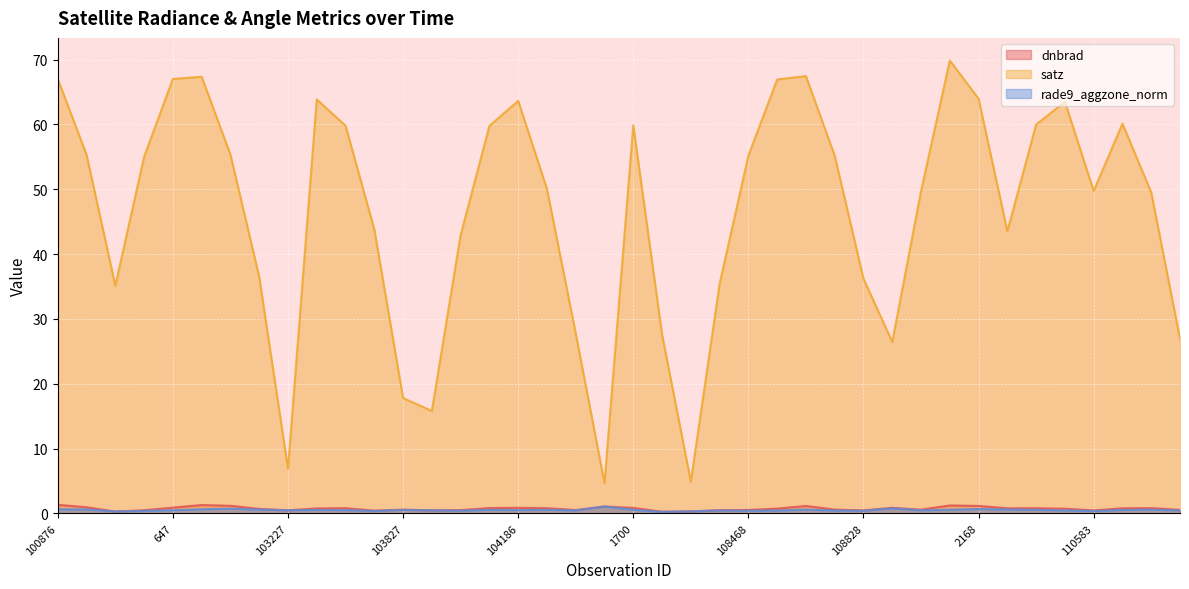

Between 101003 and 103109, which series saw the biggest shift?

satz